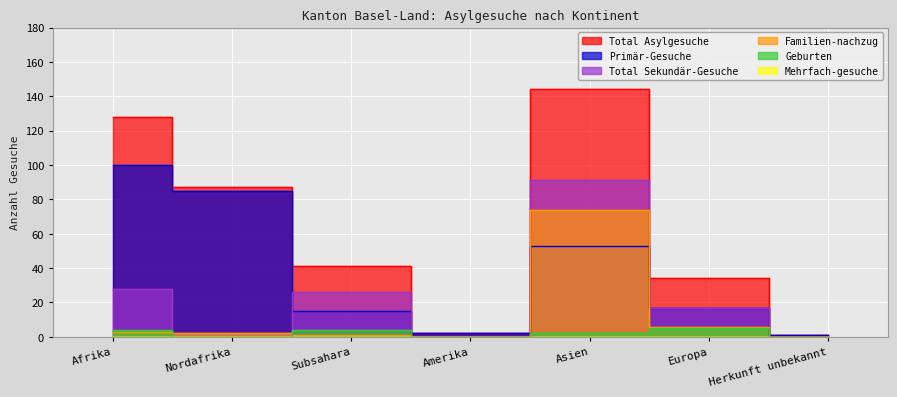

Which series has the largest range (max minus min)?

Total Asylgesuche